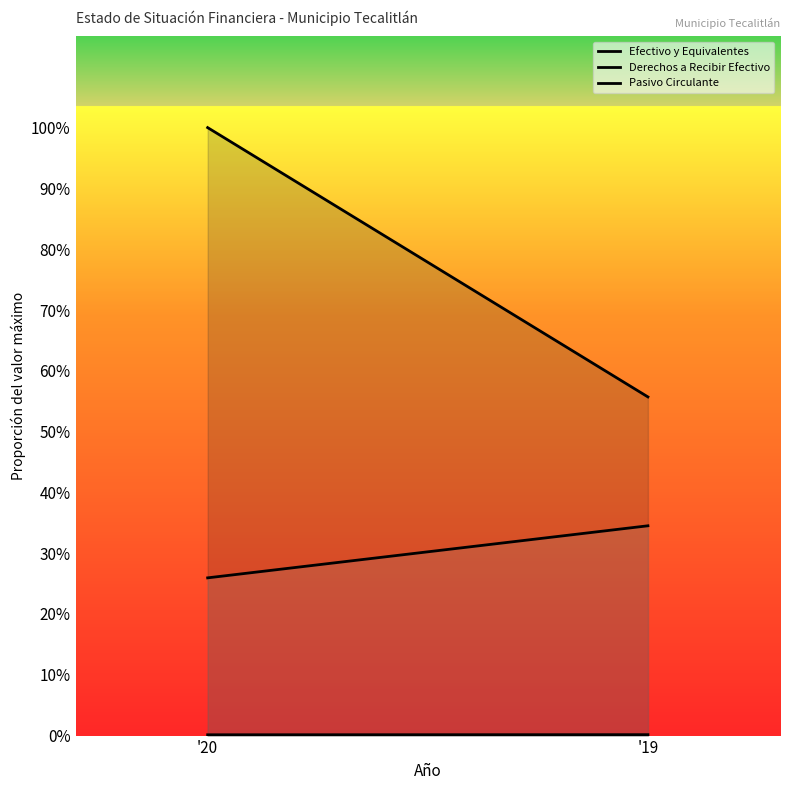

Read the Efectivo y Equivalentes value at 2019.

5891939.0